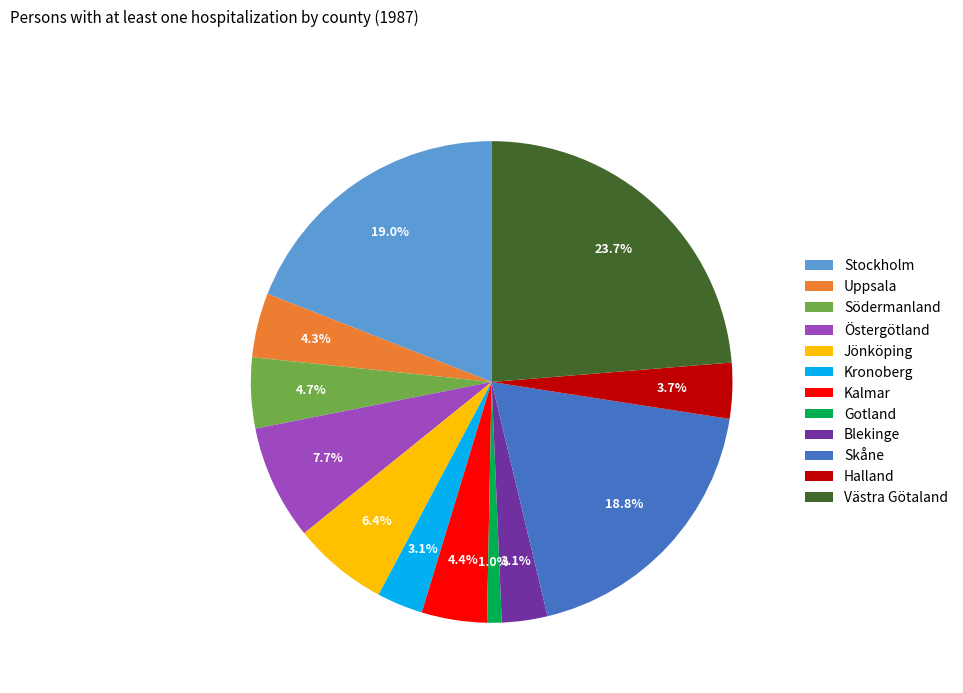

How many slices are in this pie chart?

12